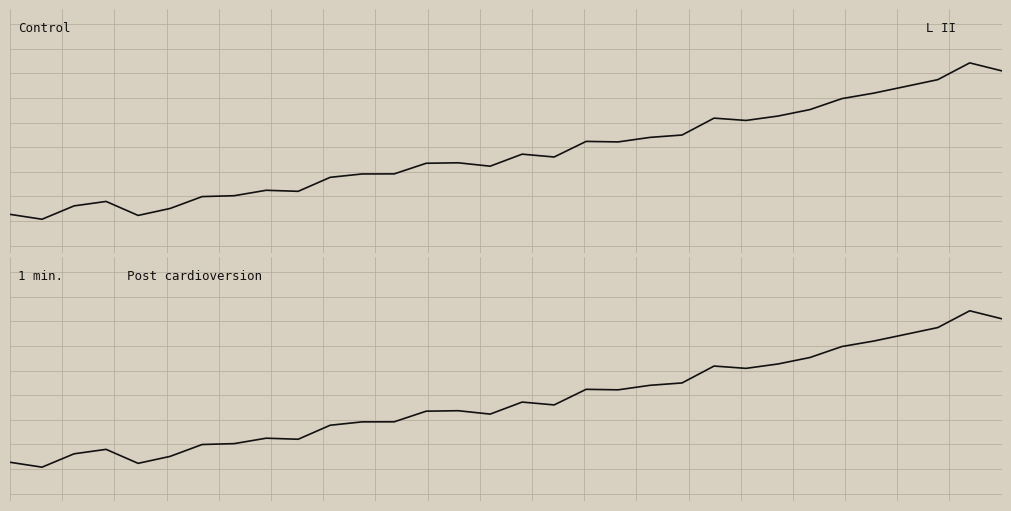

Count the number of values greater than 0.

31